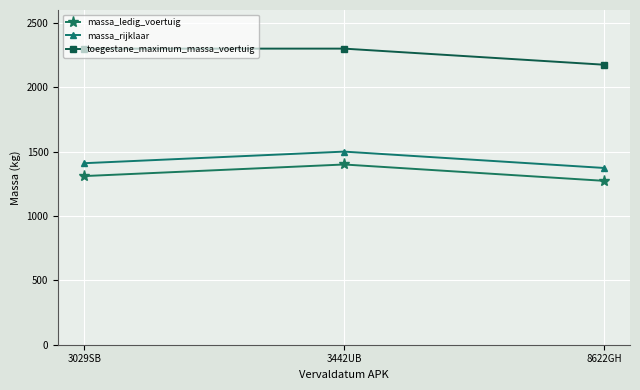

Rank the series at 3442UB from lowest to highest value.

massa_ledig_voertuig, massa_rijklaar, toegestane_maximum_massa_voertuig